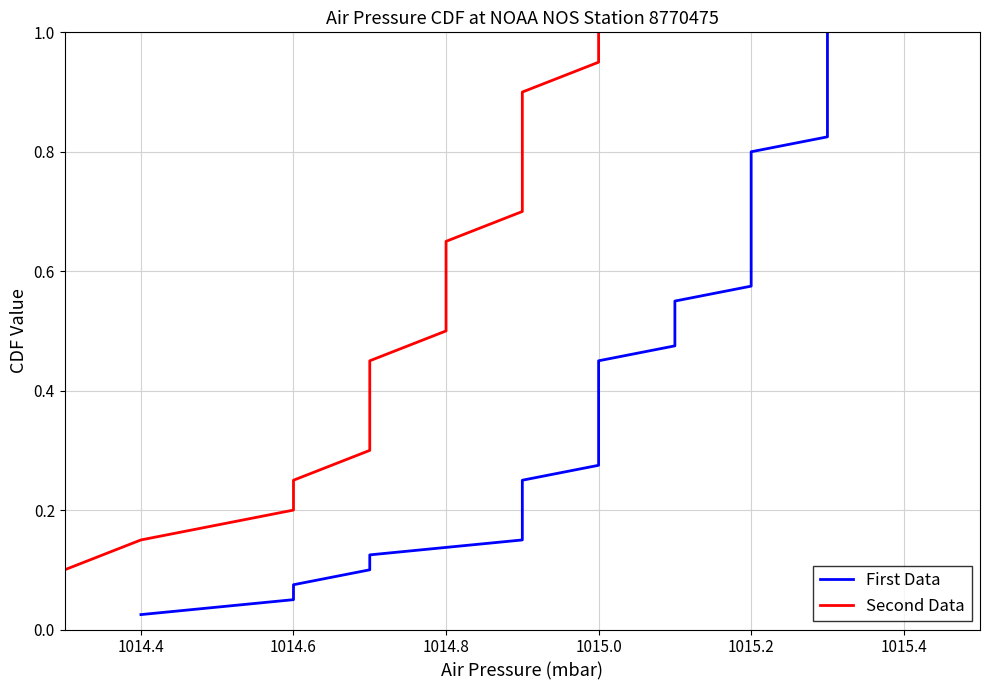

Read the value at 34.

1015.0